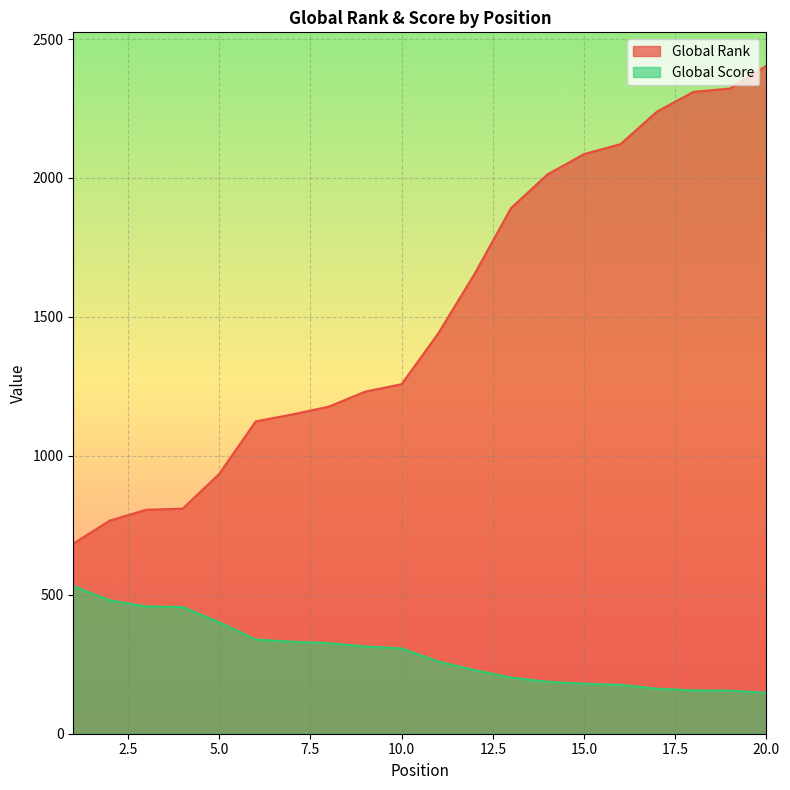

What is the smallest value displayed?

147